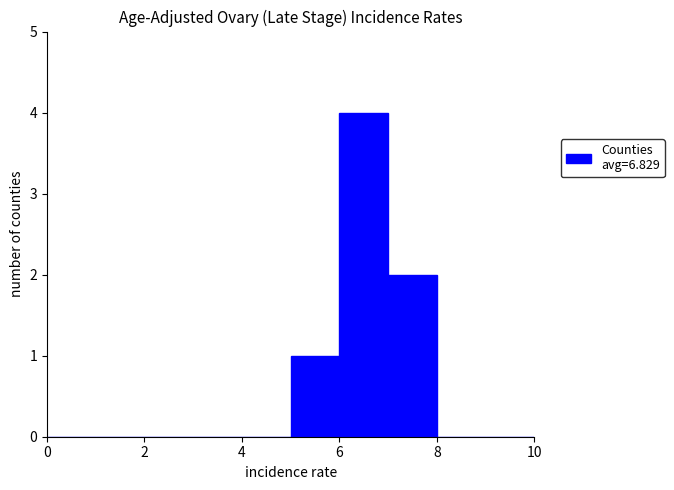

Reading left to right, transcribe this chart: for each bar, give the range it covers on the x-axis and its height. The values are not printed on the chart, so give them approximately, as read against the axis.

0 to 1: 0
1 to 2: 0
2 to 3: 0
3 to 4: 0
4 to 5: 0
5 to 6: 1
6 to 7: 4
7 to 8: 2
8 to 9: 0
9 to 10: 0